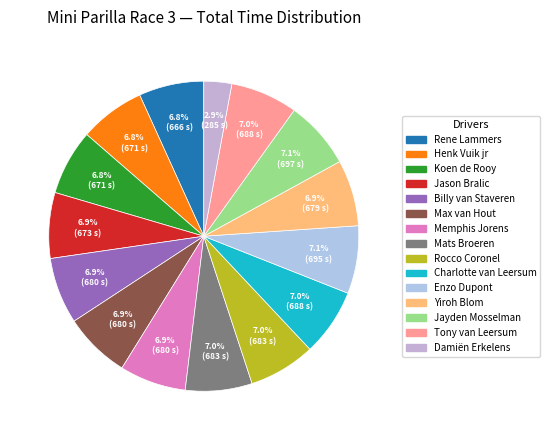

Between Tony van Leersum and Mats Broeren, which is larger?

Tony van Leersum